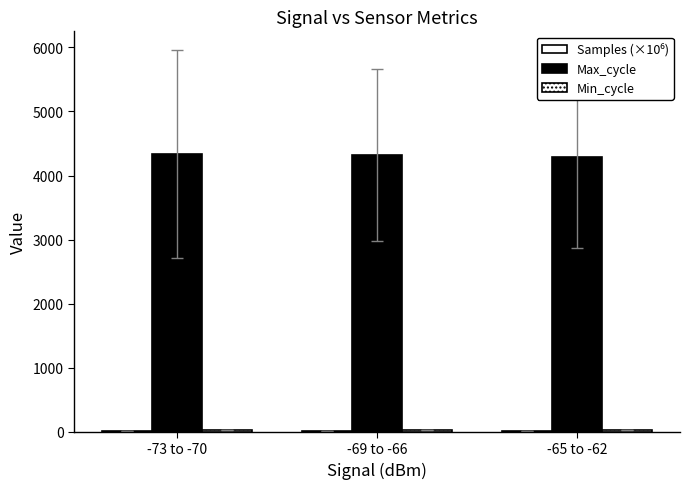

What is the highest value of the Min_cycle series?

28.0